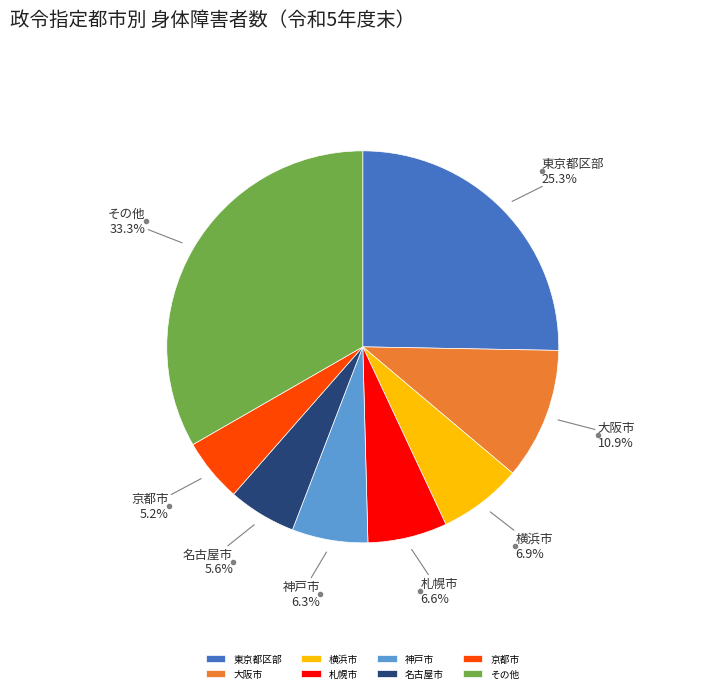

Does 東京都区部 represent more than half of the total?

No